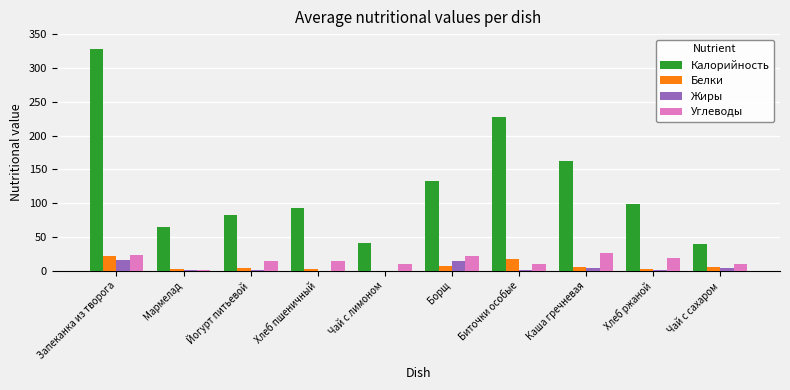

What is the spread (max minus min) of values at Чай с сахаром?

35.4